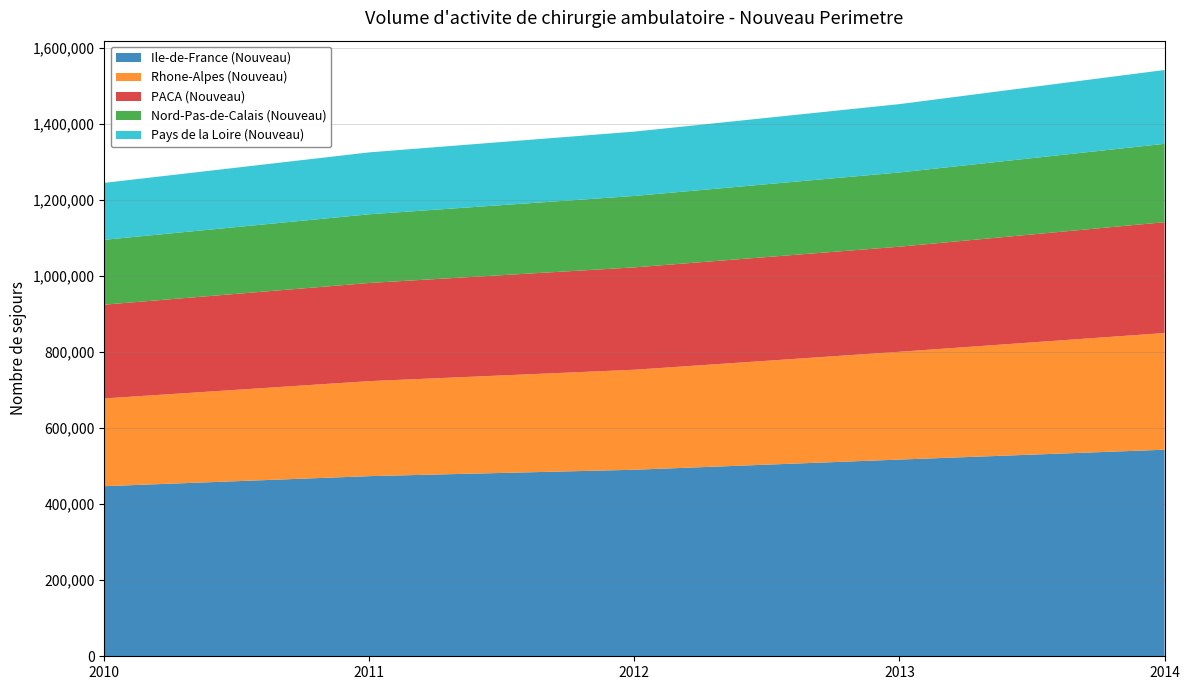

Reading left to right, extract all data points from this chart.

Ile-de-France (Nouveau): 2010=447167	2011=473613	2012=490424	2013=517182	2014=543073
Rhone-Alpes (Nouveau): 2010=230723	2011=249793	2012=262912	2013=283409	2014=306811
PACA (Nouveau): 2010=246578	2011=258072	2012=269151	2013=276291	2014=291390
Nord-Pas-de-Calais (Nouveau): 2010=170511	2011=180614	2012=187771	2013=195137	2014=206014
Pays de la Loire (Nouveau): 2010=149674	2011=162772	2012=169170	2013=179724	2014=194151